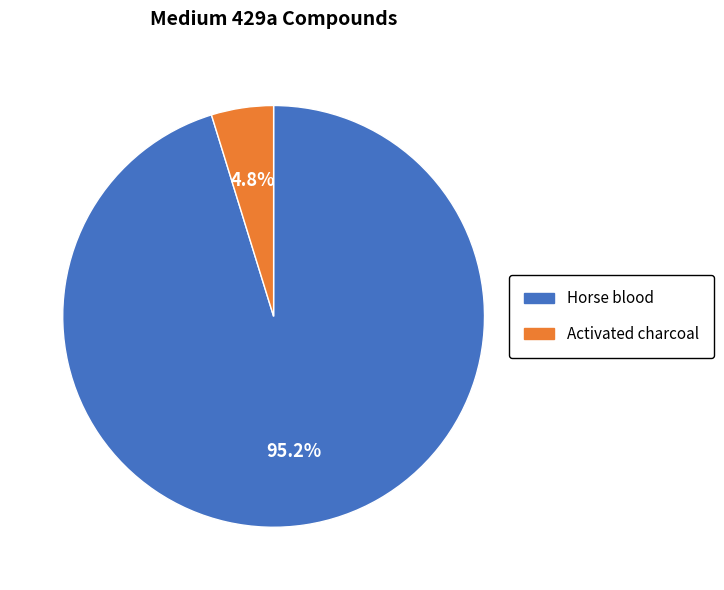

Is there a majority slice in this chart?

Yes